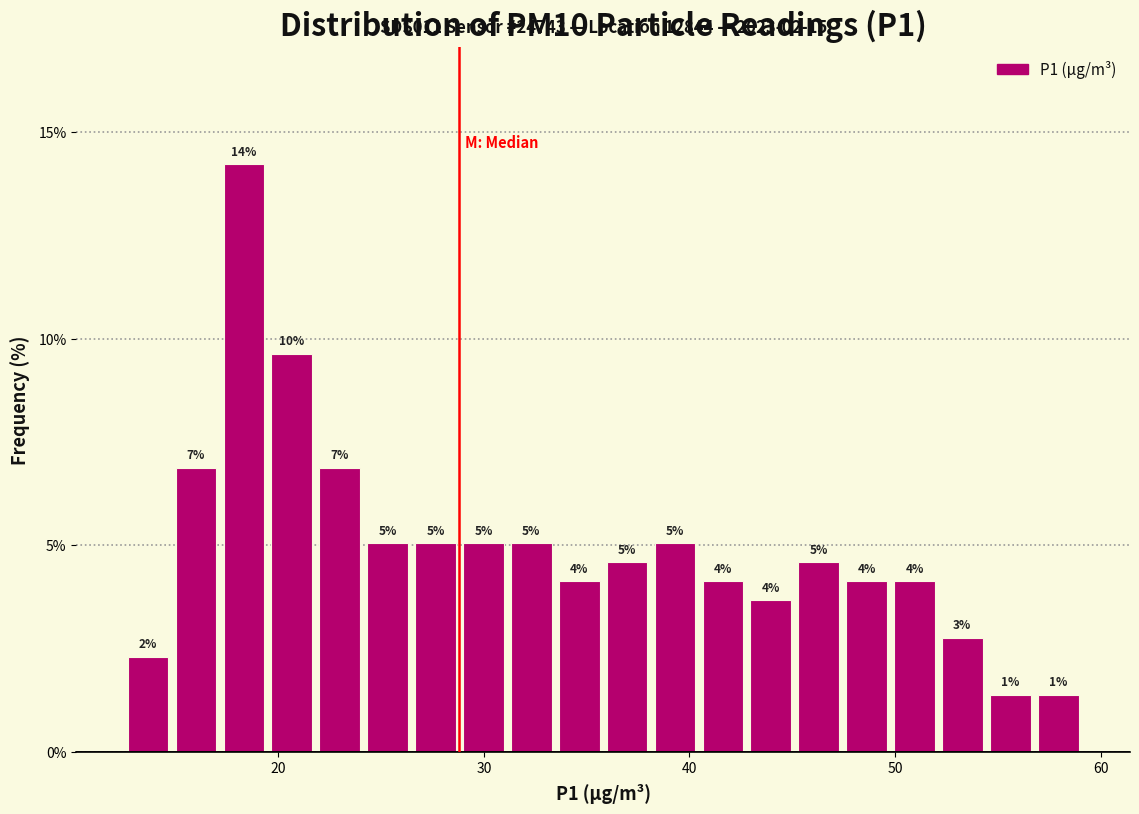

Around what value on the x-axis is the tallest bar? Give the approximate position of its centre, as read against the axis.

18